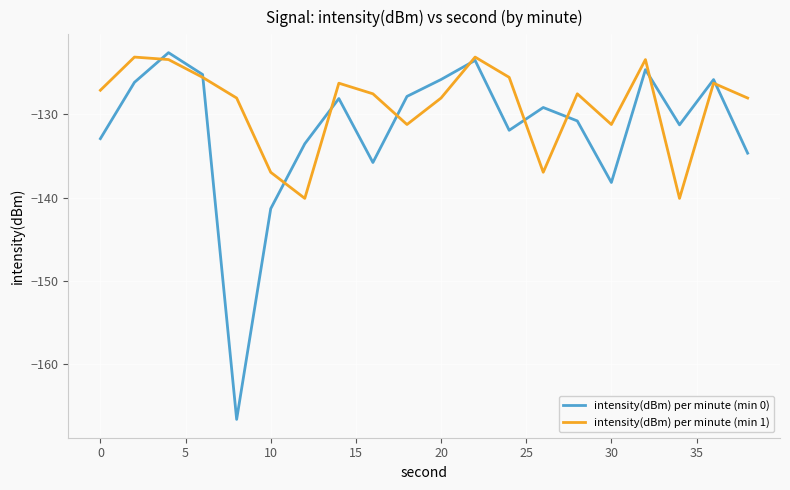

What is the minimum value for intensity(dBm) per minute (min 0)?

-166.6